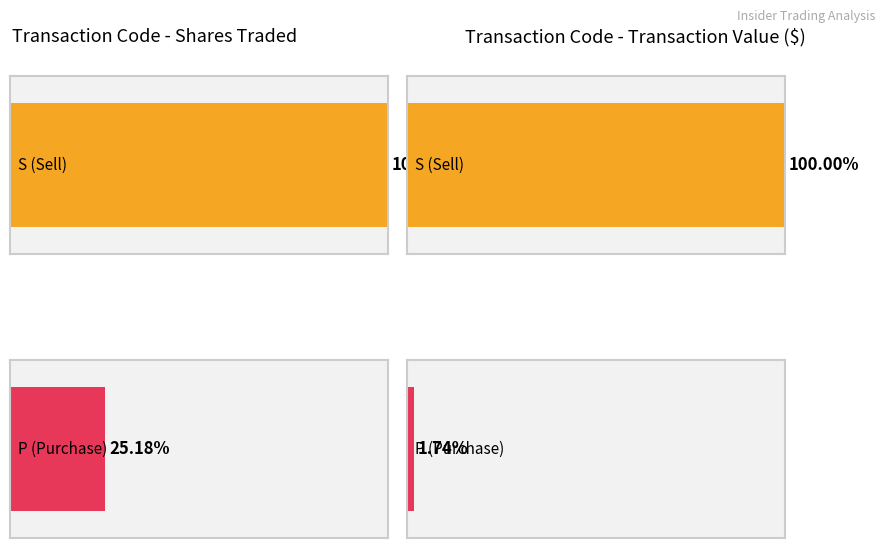

The value of Total Transaction Value at S is 229800. True or false?

True